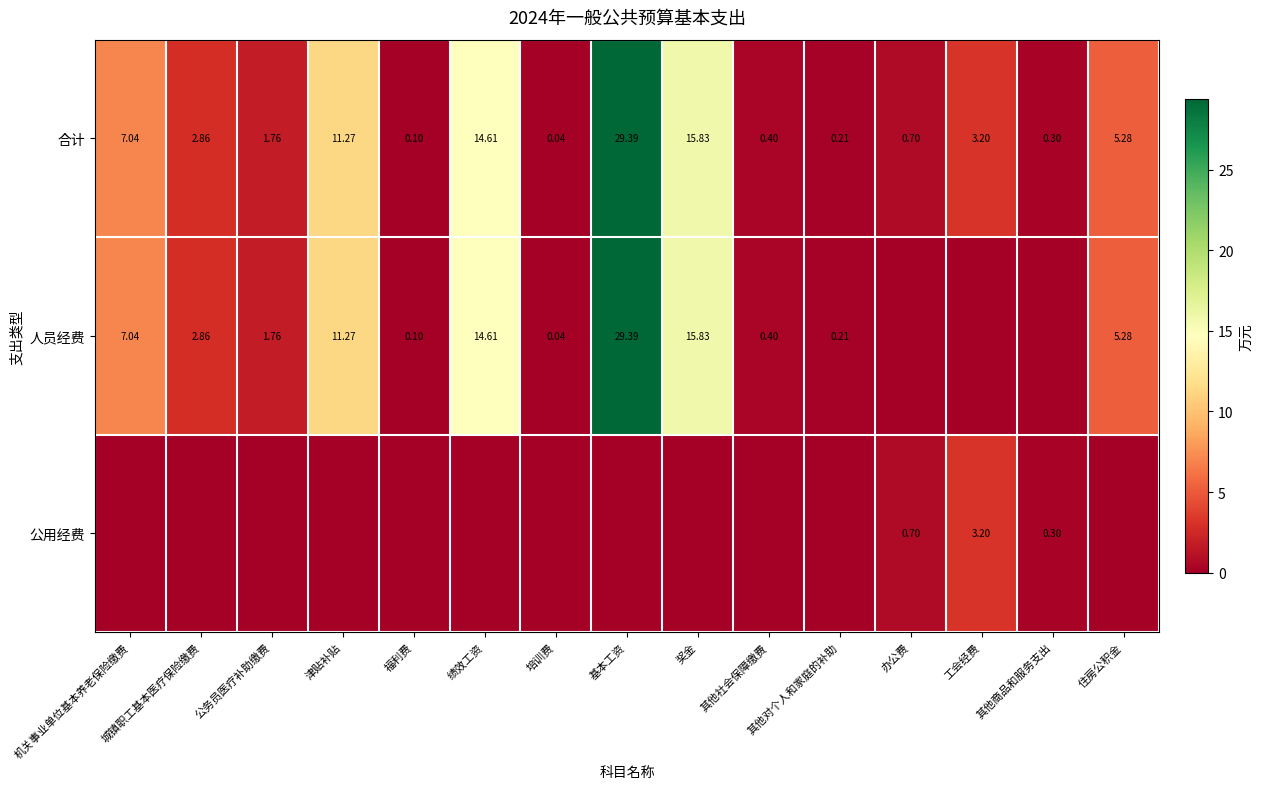

Is the value of 公用经费 at 其他商品和服务支出 greater than the value of 合计 at 其他对个人和家庭的补助?

Yes